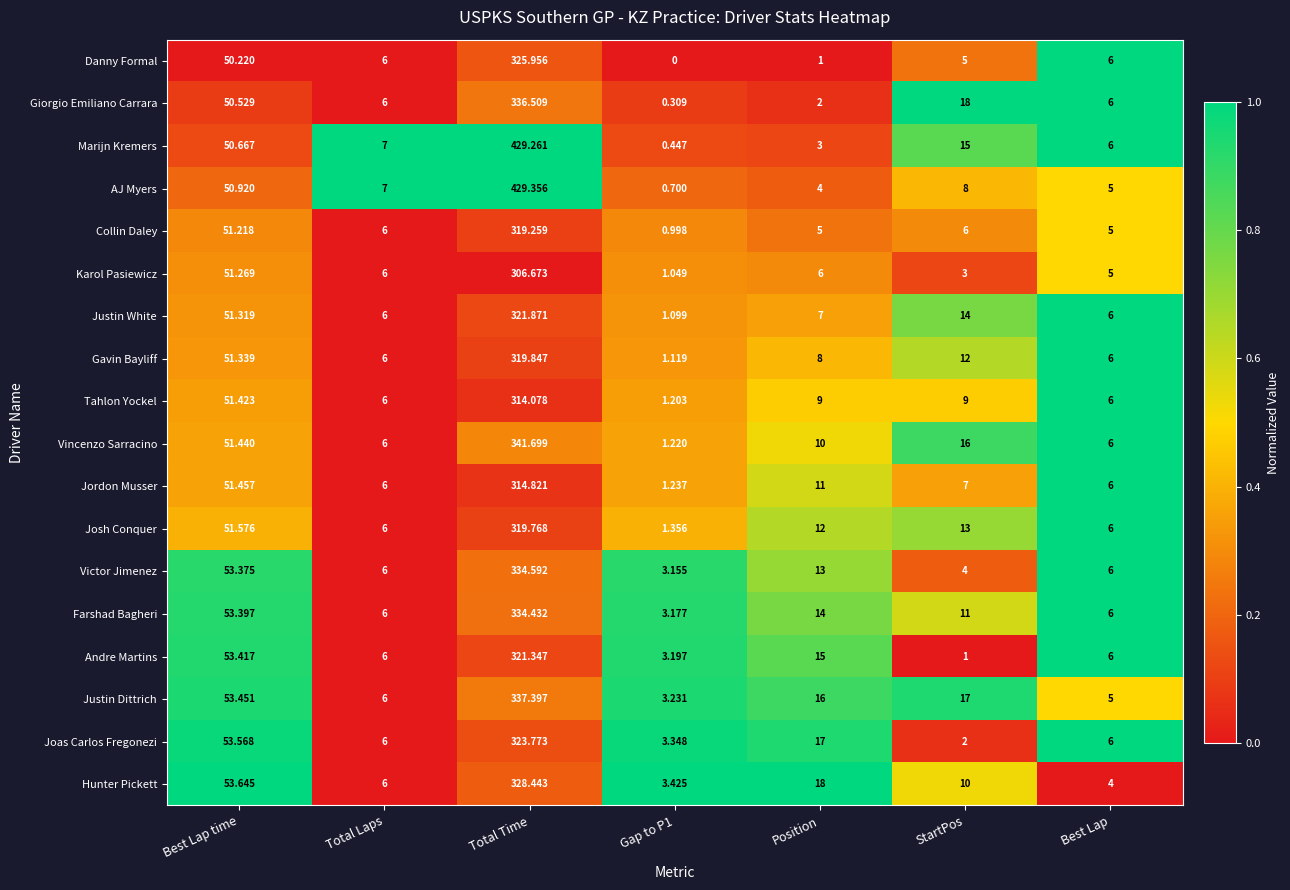

Rank the series by their maximum value, from highest to lowest.

AJ Myers, Marijn Kremers, Vincenzo Sarracino, Justin Dittrich, Giorgio Emiliano Carrara, Victor Jimenez, Farshad Bagheri, Hunter Pickett, Danny Formal, Joas Carlos Fregonezi, Justin White, Andre Martins, Gavin Bayliff, Josh Conquer, Collin Daley, Jordon Musser, Tahlon Yockel, Karol Pasiewicz